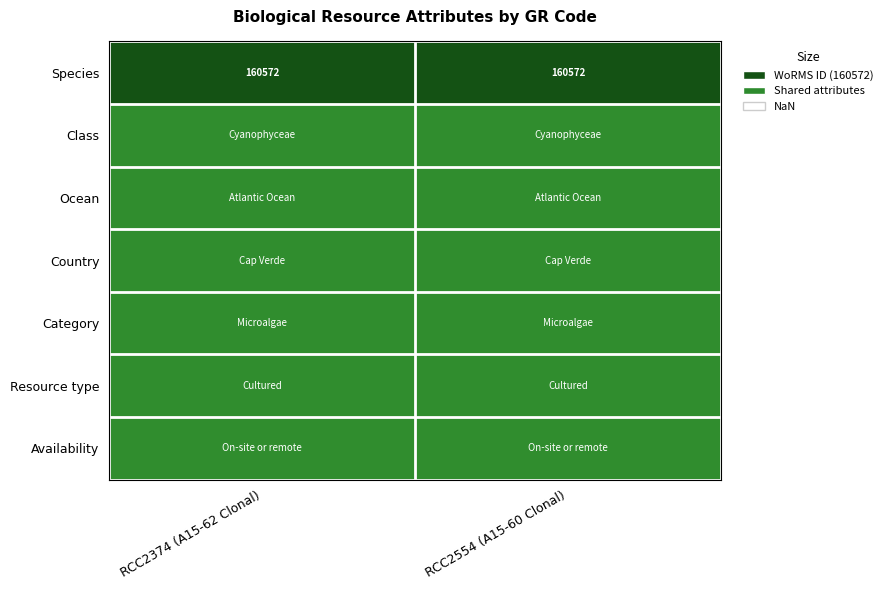

At which category is the sum across all series the highest?

RCC2374 (A15-62 Clonal)